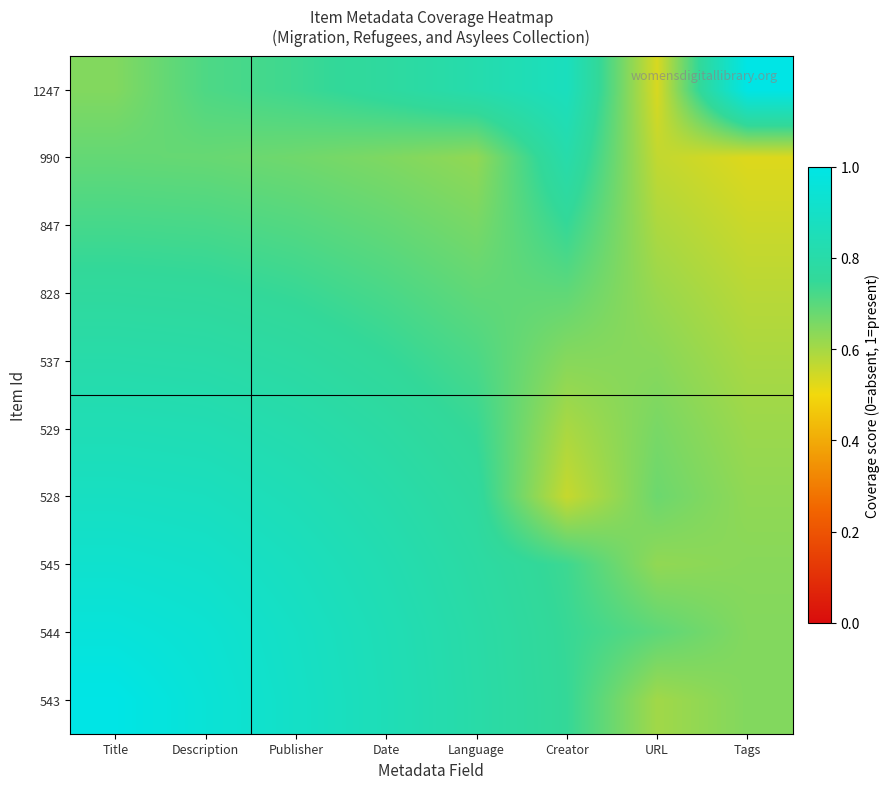

Reading left to right, what are all the values shown in this chart?

1247: Title=0.6	Description=0.7	Publisher=0.7	Date=0.8	Language=0.8	Creator=0.9	URL=0.5	Tags=1.0
990: Title=0.7	Description=0.7	Publisher=0.7	Date=0.7	Language=0.6	Creator=0.8	URL=0.6	Tags=0.5
847: Title=0.7	Description=0.7	Publisher=0.7	Date=0.7	Language=0.7	Creator=0.7	URL=0.6	Tags=0.6
828: Title=0.8	Description=0.8	Publisher=0.7	Date=0.7	Language=0.7	Creator=0.7	URL=0.6	Tags=0.6
537: Title=0.8	Description=0.8	Publisher=0.8	Date=0.8	Language=0.7	Creator=0.6	URL=0.6	Tags=0.6
529: Title=0.8	Description=0.8	Publisher=0.8	Date=0.8	Language=0.7	Creator=0.6	URL=0.7	Tags=0.6
528: Title=0.9	Description=0.9	Publisher=0.8	Date=0.8	Language=0.8	Creator=0.6	URL=0.7	Tags=0.6
545: Title=0.9	Description=0.9	Publisher=0.9	Date=0.8	Language=0.8	Creator=0.7	URL=0.6	Tags=0.6
544: Title=1.0	Description=0.9	Publisher=0.9	Date=0.8	Language=0.8	Creator=0.7	URL=0.7	Tags=0.6
543: Title=1.0	Description=0.9	Publisher=0.9	Date=0.8	Language=0.8	Creator=0.7	URL=0.6	Tags=0.6